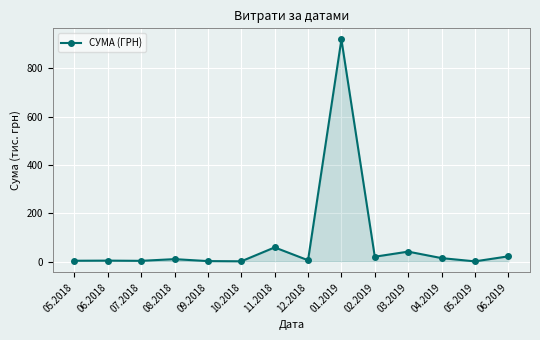

What is the label of the 13th point from the left?

05.2019